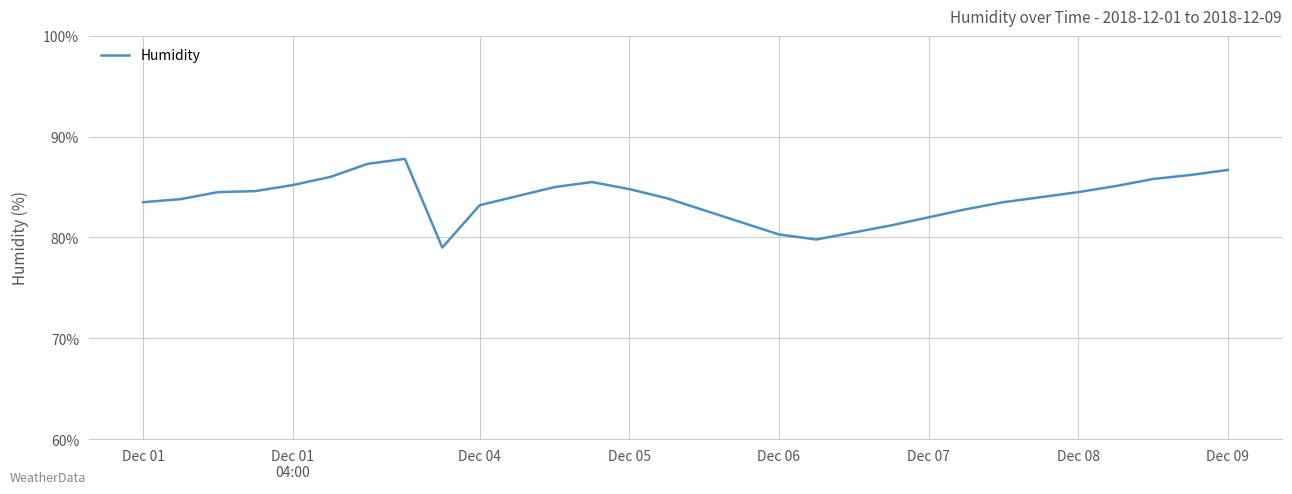

What is the maximum value shown in the chart?

87.8